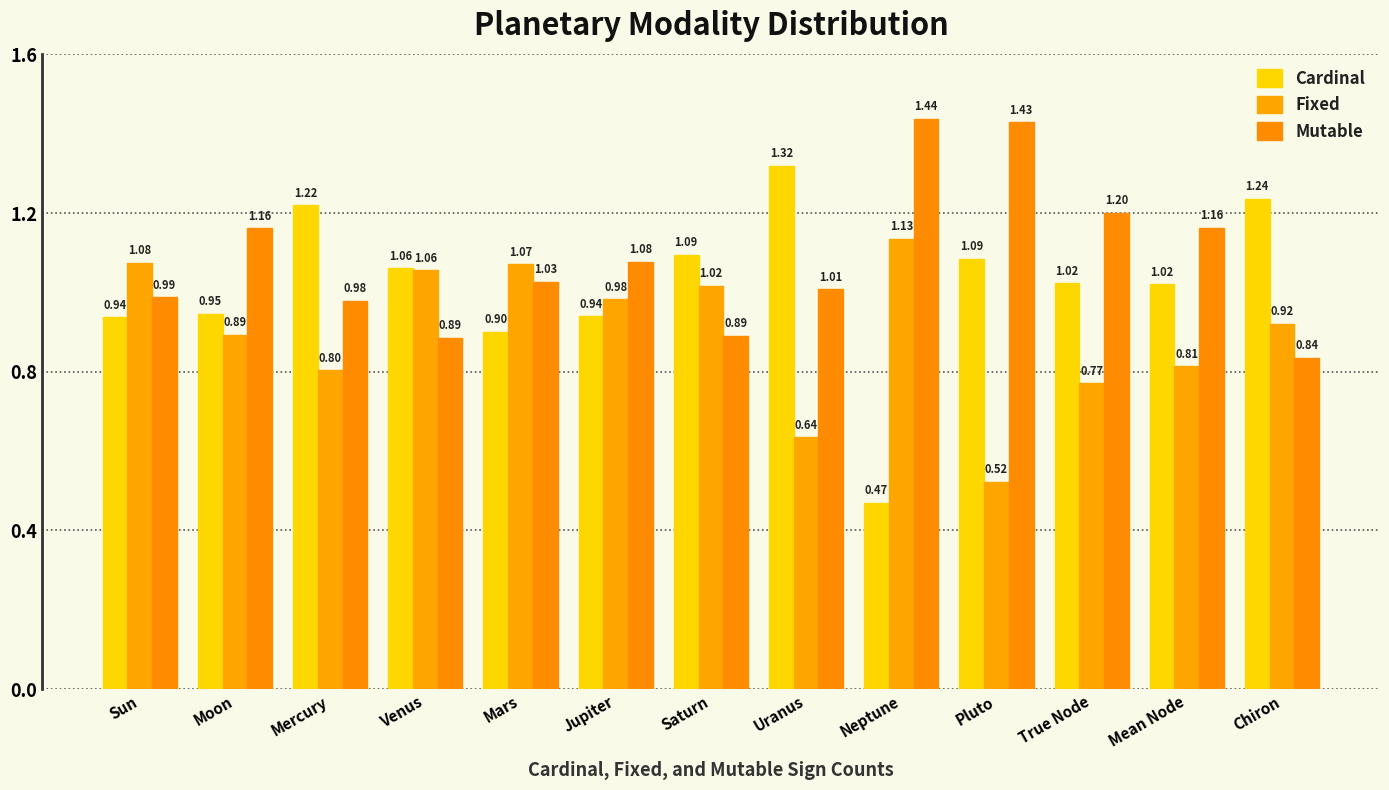

What is the maximum value shown in the chart?

1.4